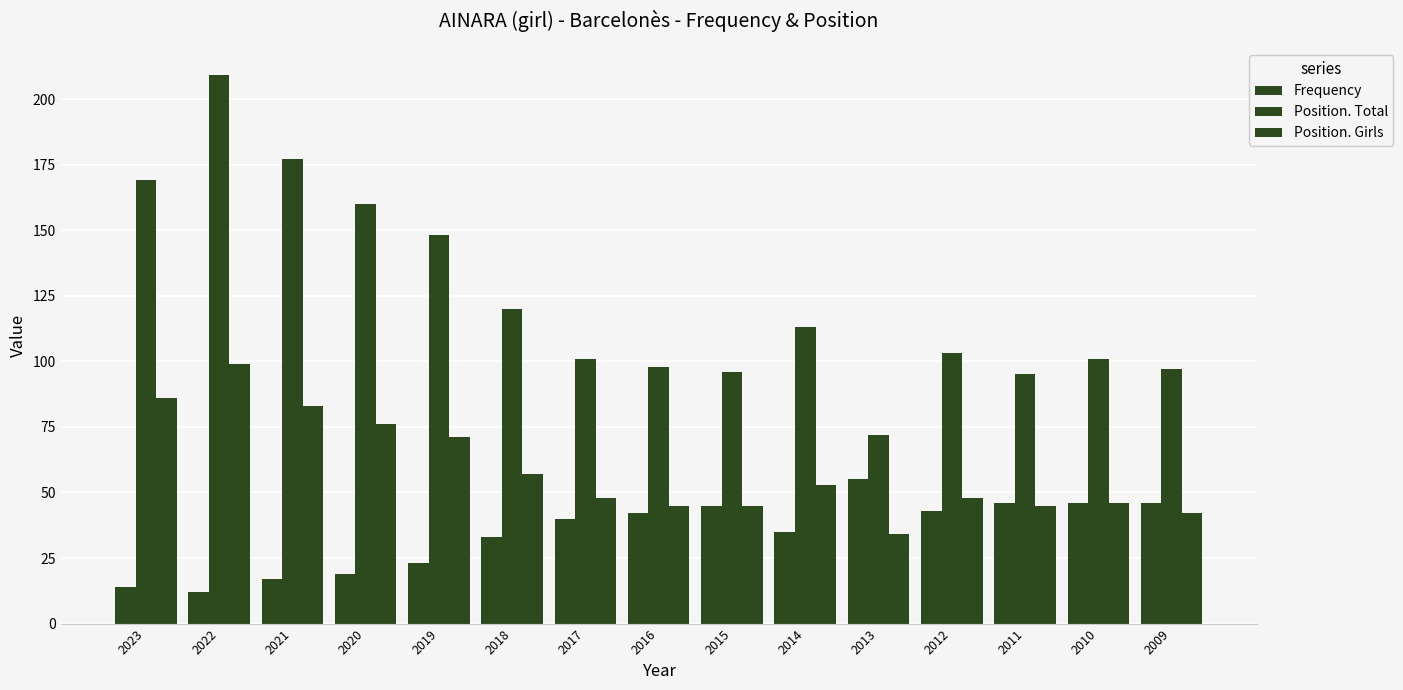

What is the approximate value of Position. Total at 2019, to the nearest 10?

150